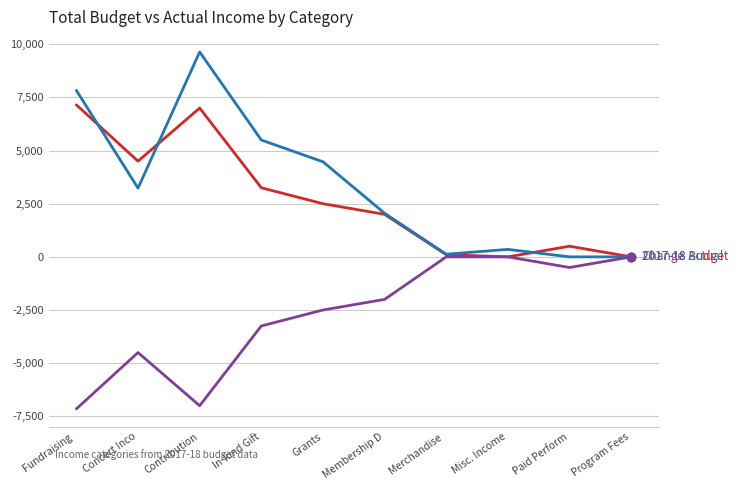

At which category is the sum across all series the highest?

Contribution